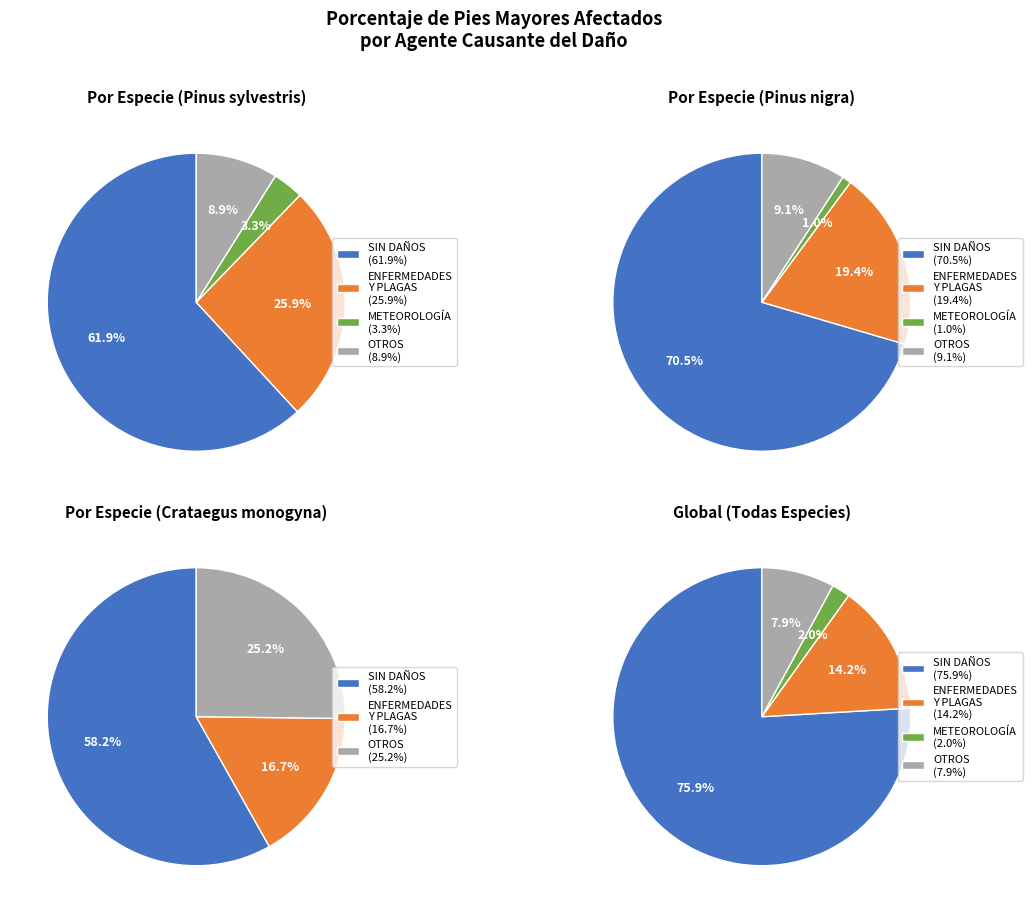

Does OTROS represent more than half of the total?

No